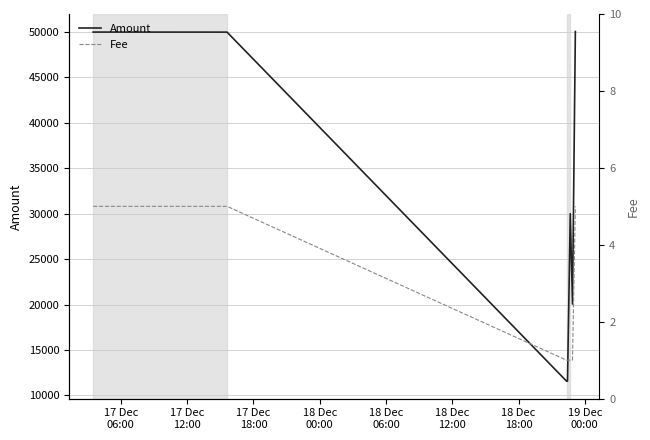

How many Fee values are between 1 and 5?

7